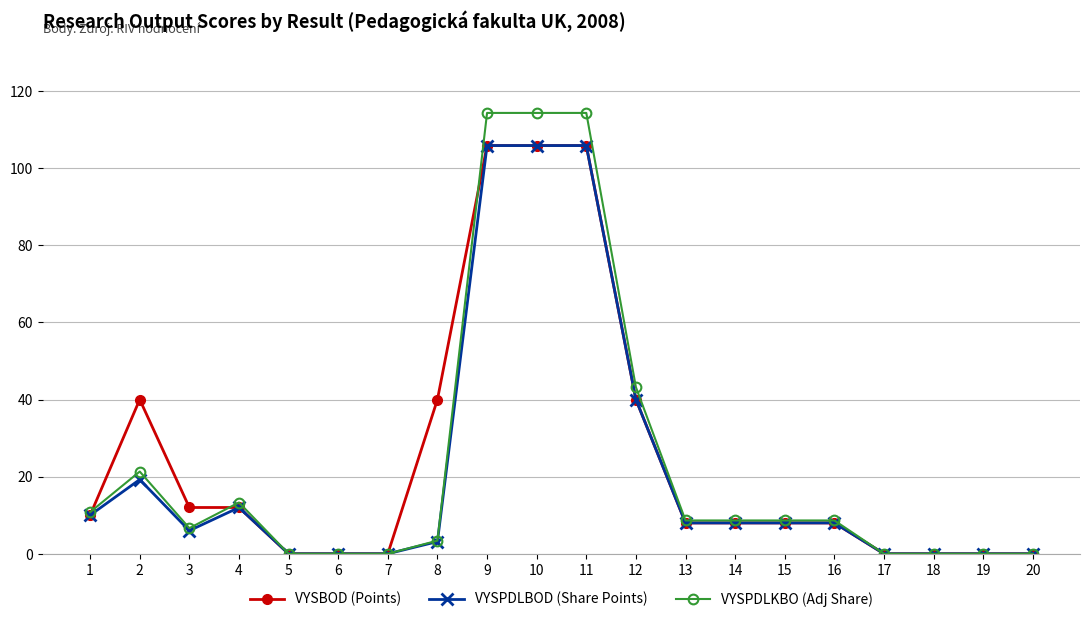

At how many categories does at least one series exceed 56?

3